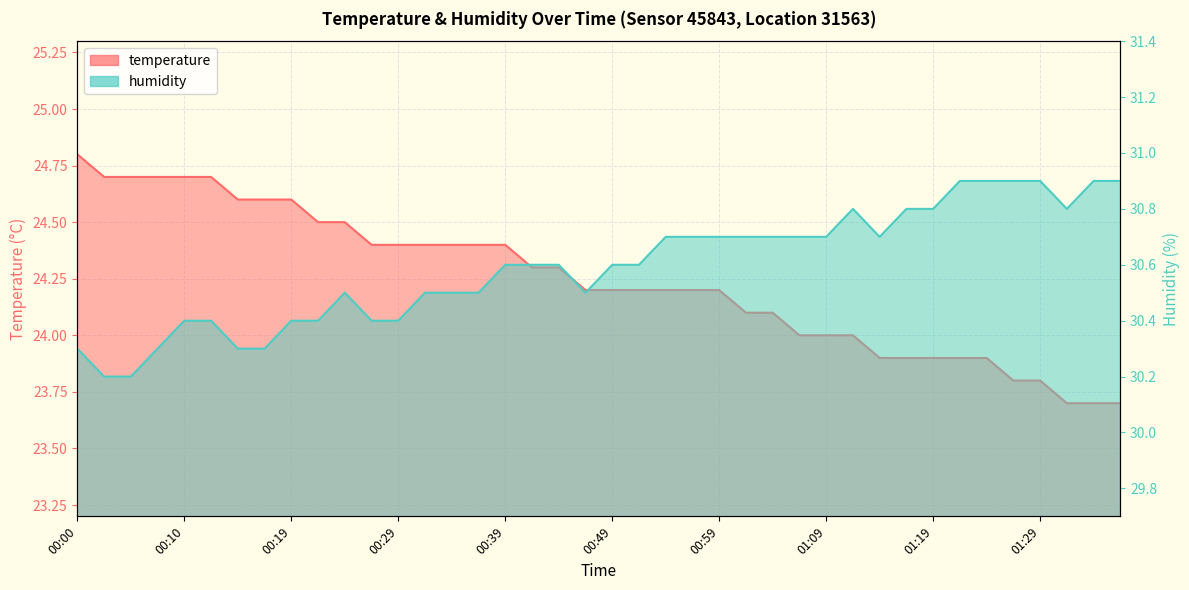

What is the label of the 10th point from the right?

01:14